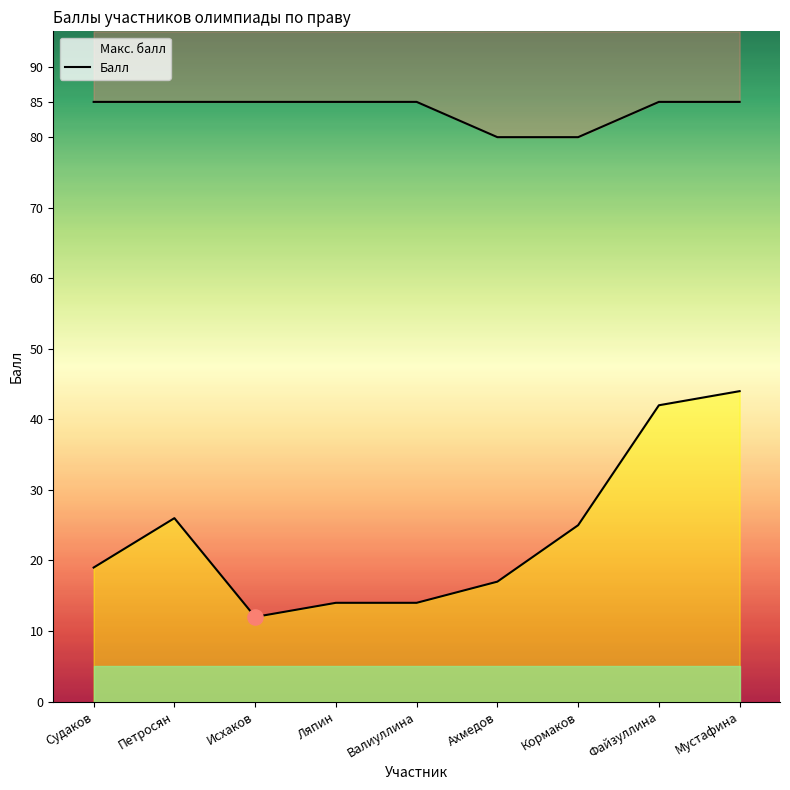

What is the ratio of the value at Ляпин to the value at Кормаков?

1.1